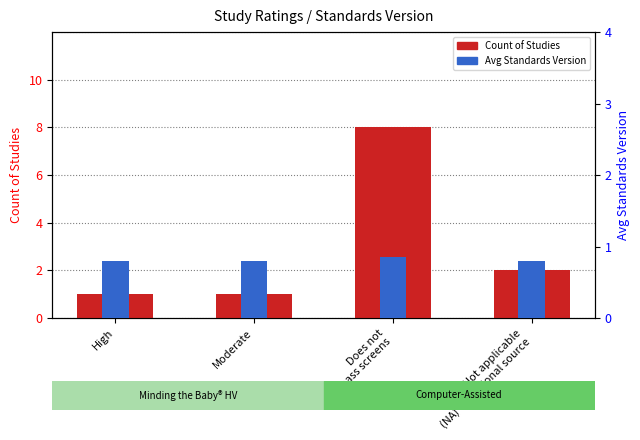

What is the average value of the Avg Standards Version series?

0.8